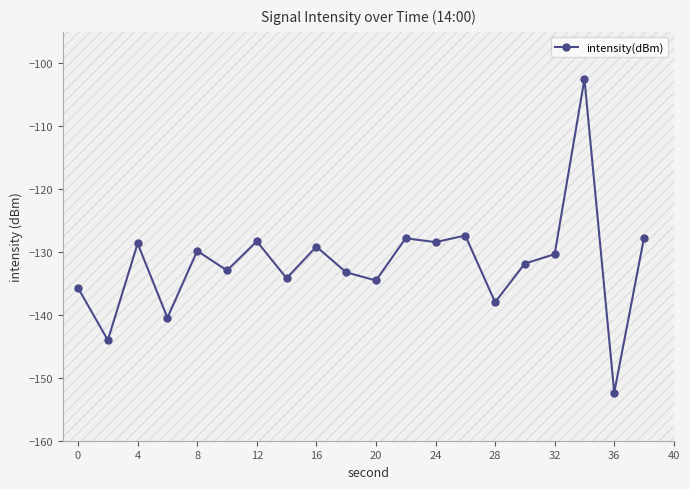

What is the value of the 3rd point from the left?

-128.6